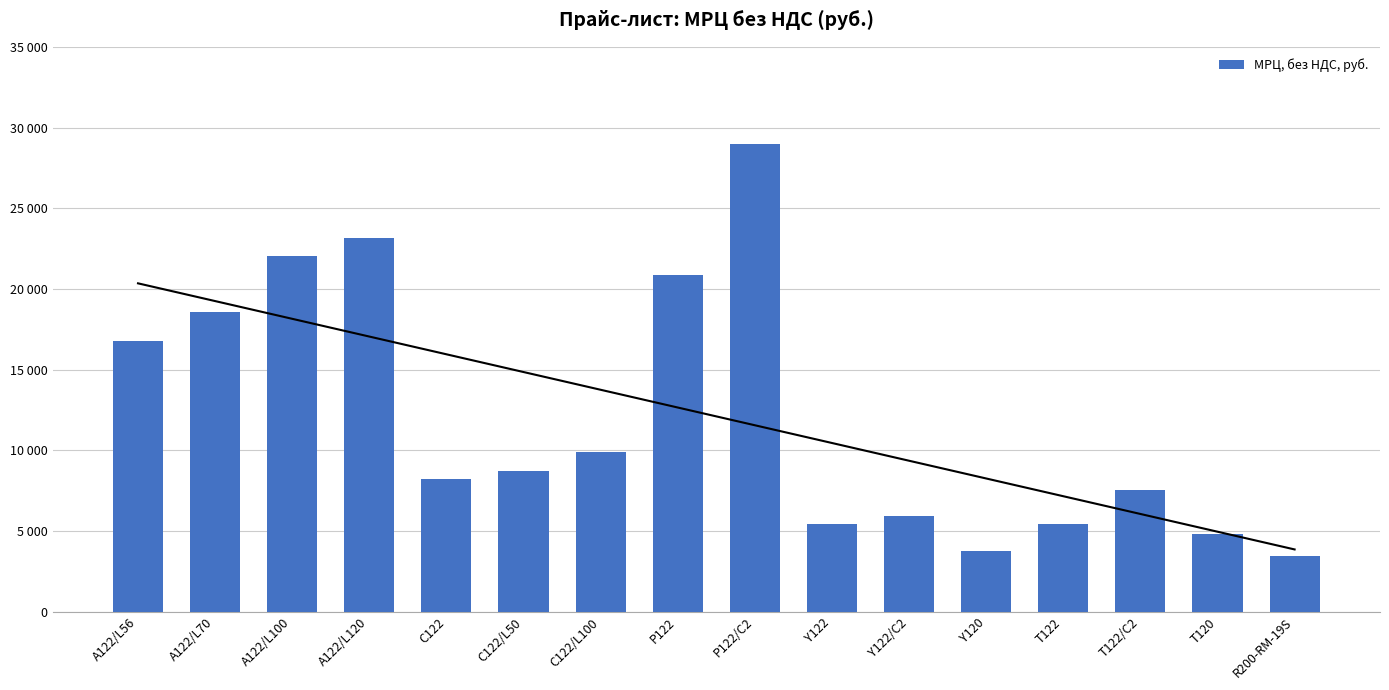

Does the chart contain any negative values?

No